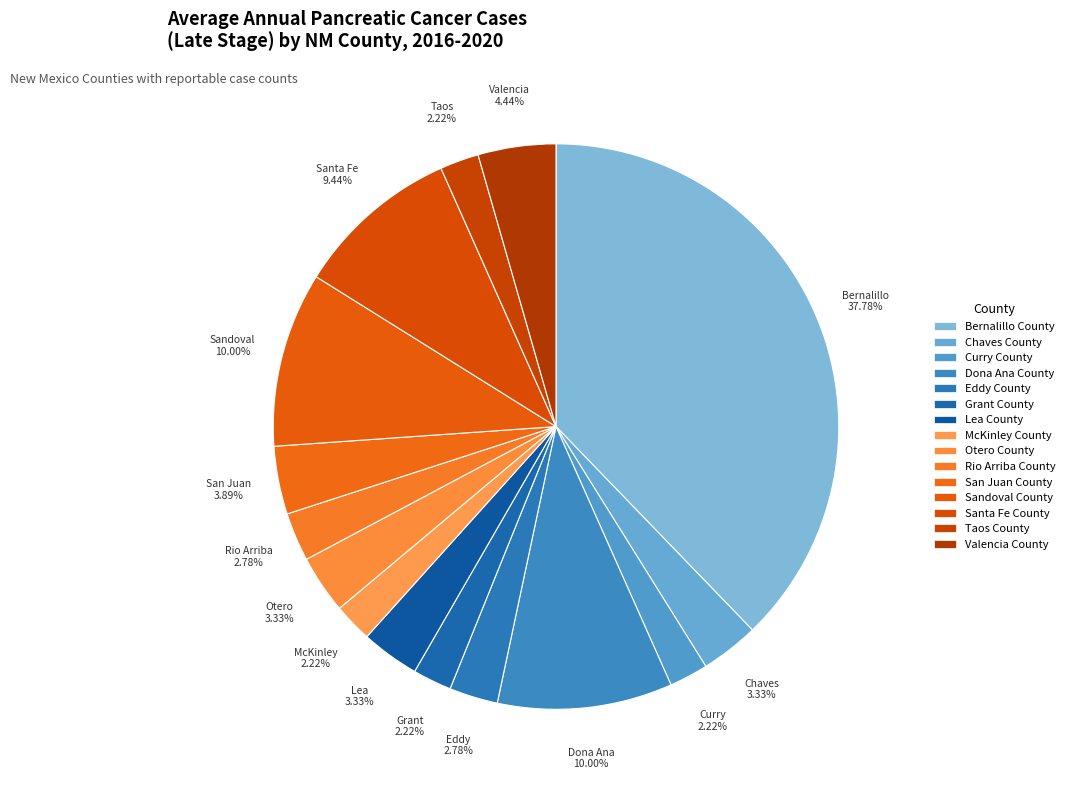

How many slices are in this pie chart?

15